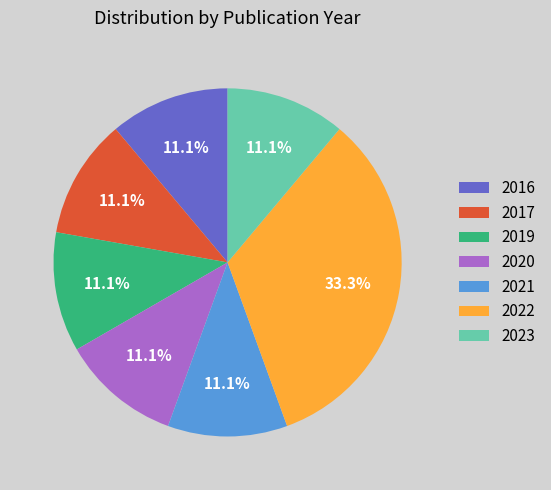

Approximately how many times larger is the value at 2023 compared to 2019?

1.0